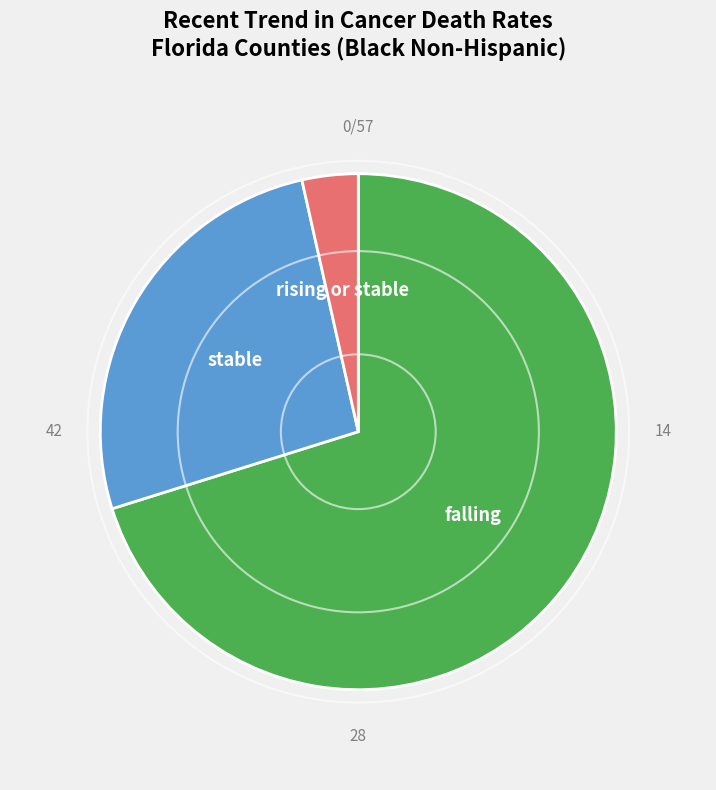

Is there a majority slice in this chart?

Yes